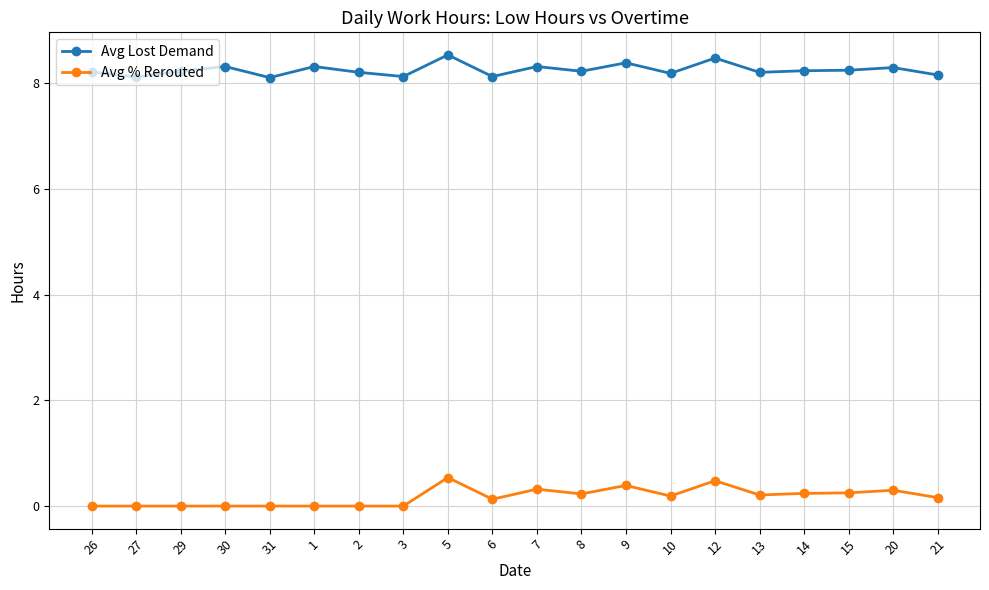

How many Avg % Rerouted values are between 0 and 1?

20